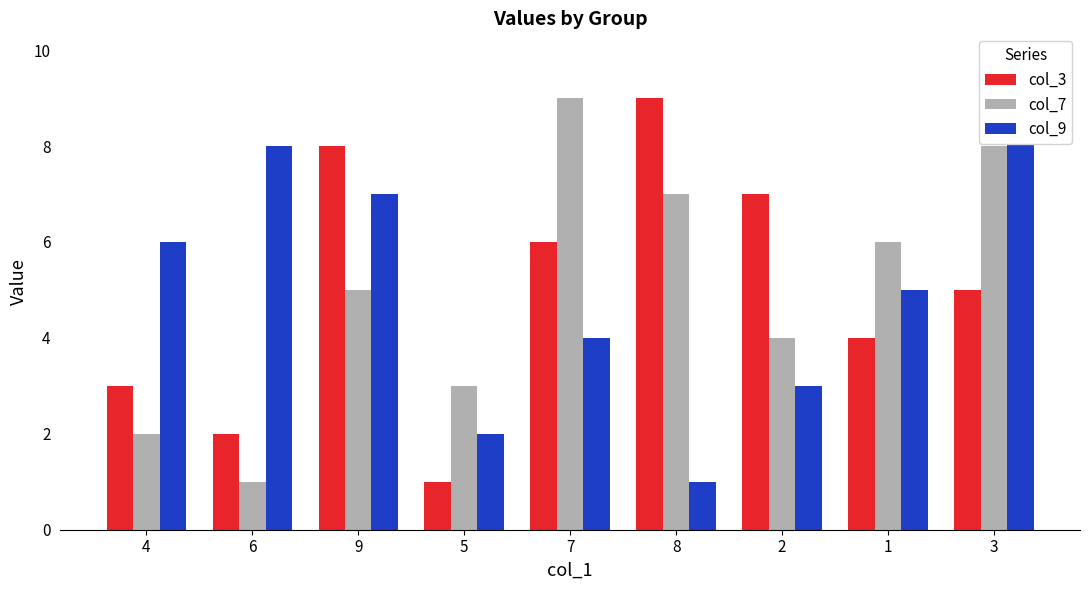

Between 9 and 5, which series saw the biggest shift?

col_3